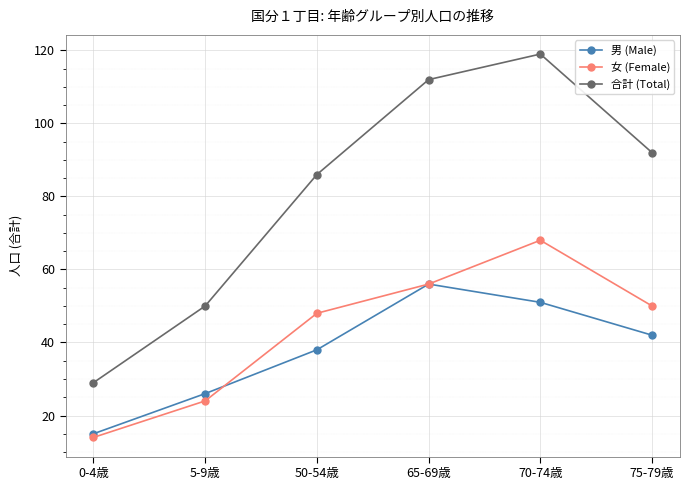

True or false: 女 (Female) and 合計 (Total) intersect in this chart.

False